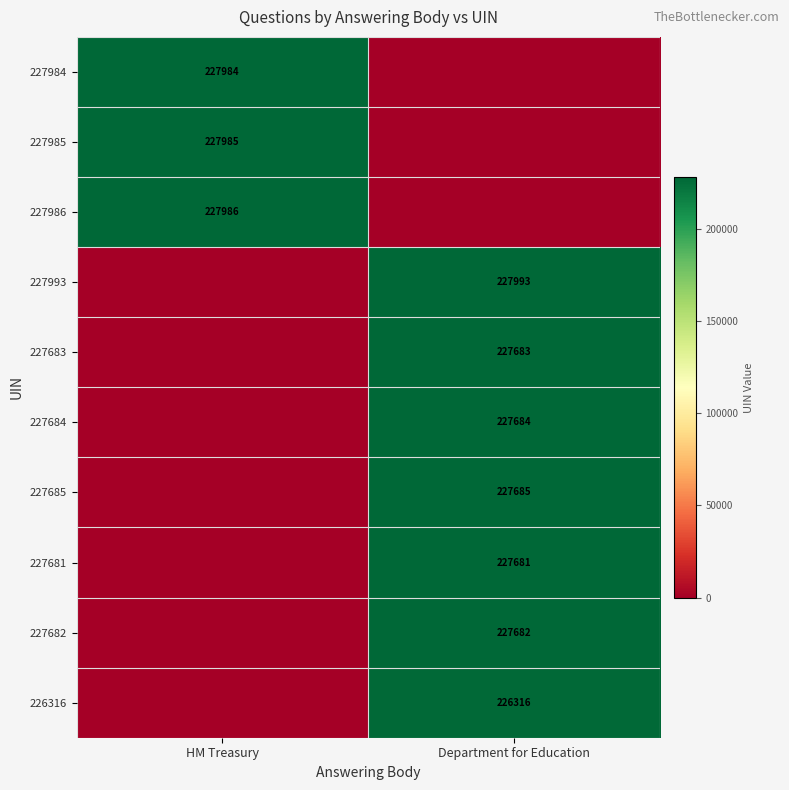

True or false: 227682 has a value of 371760 at Department for Education.

False